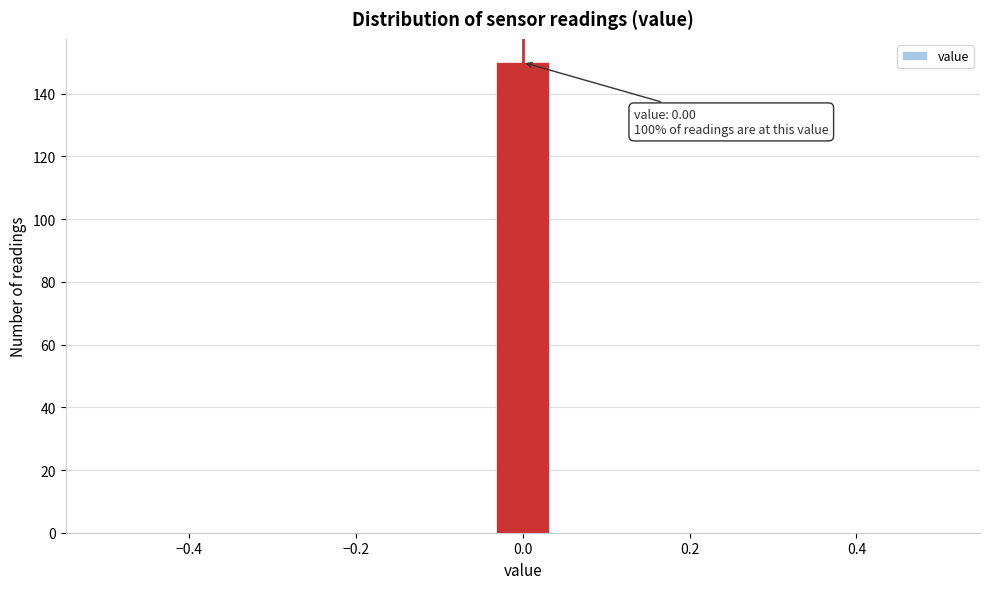

Read against the x-axis, roughly where is the centre of the tallest bar?

0.00